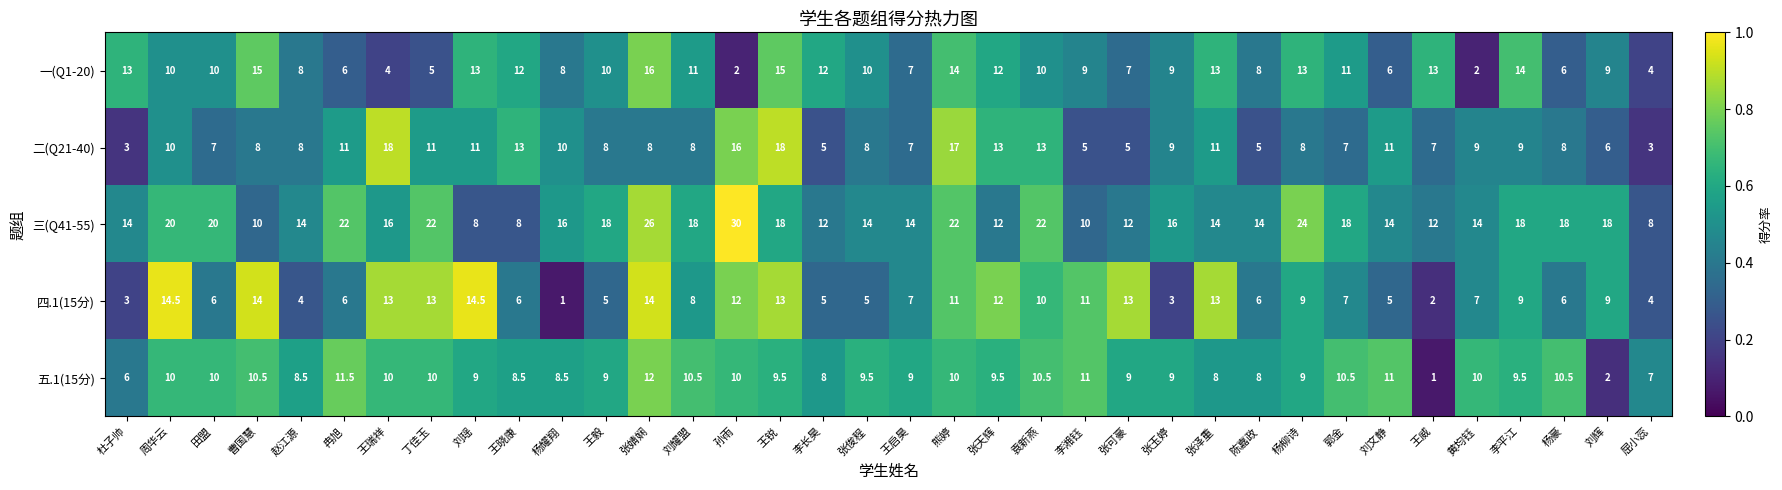

Which category has the highest value in the 一(Q1-20) series?

张婧娴